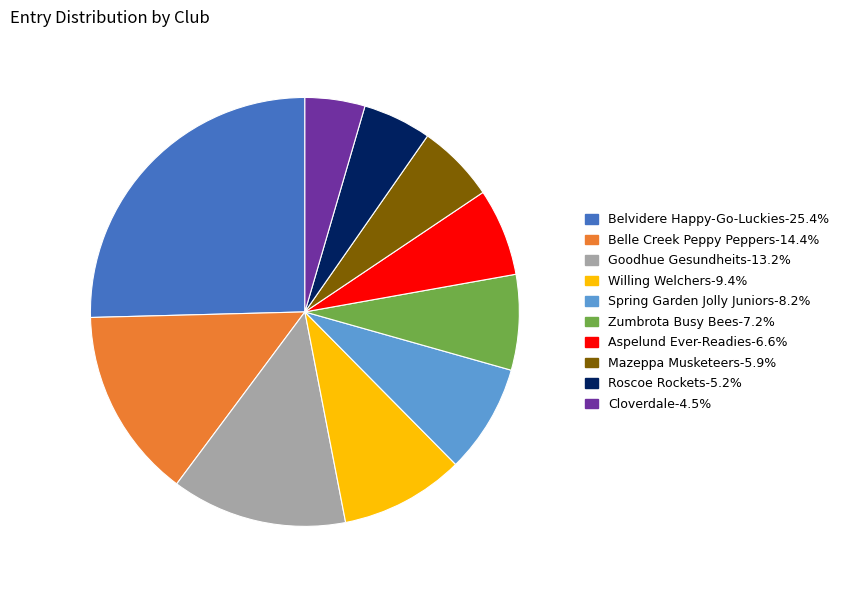

How many segments does this pie chart have?

10